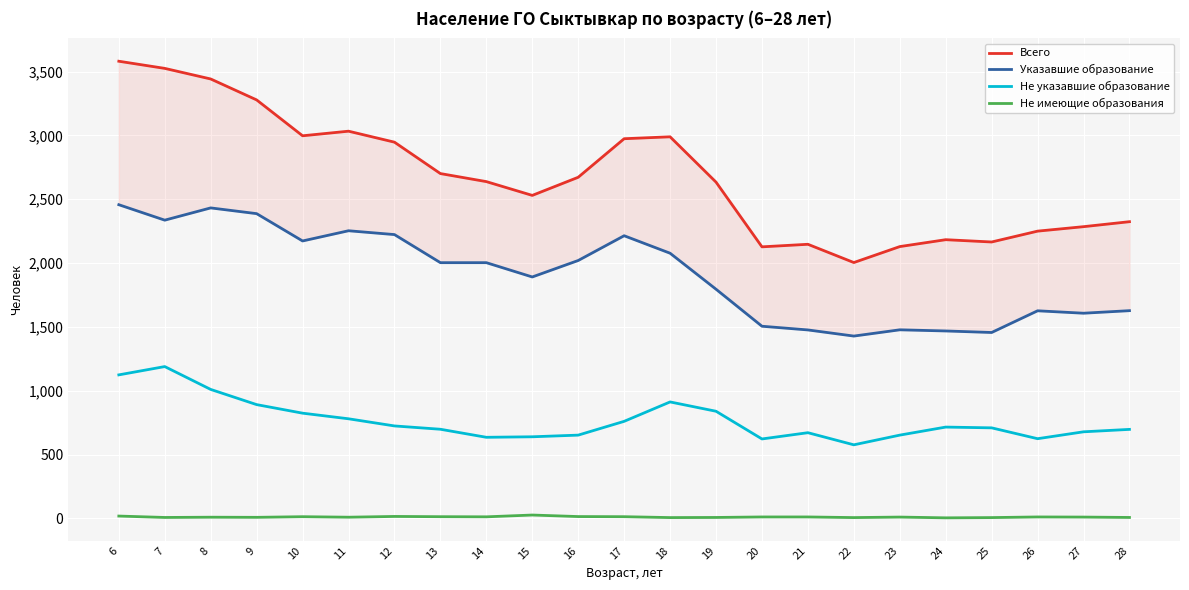

In Не имеющие образования, how many points are lower than both neighbors (excluding endpoints)?

7